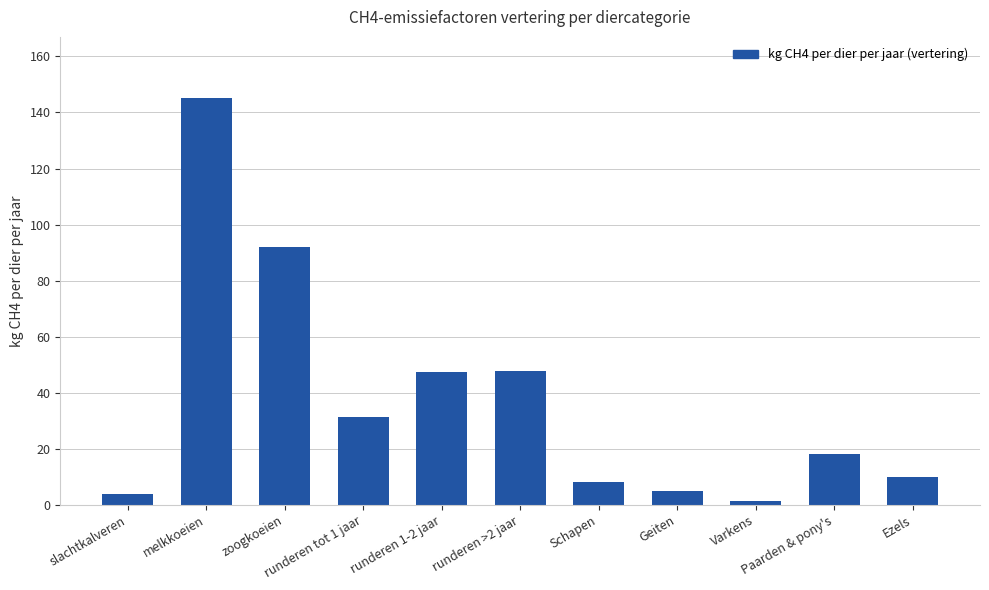

Which label corresponds to the smallest value in the chart?

Varkens